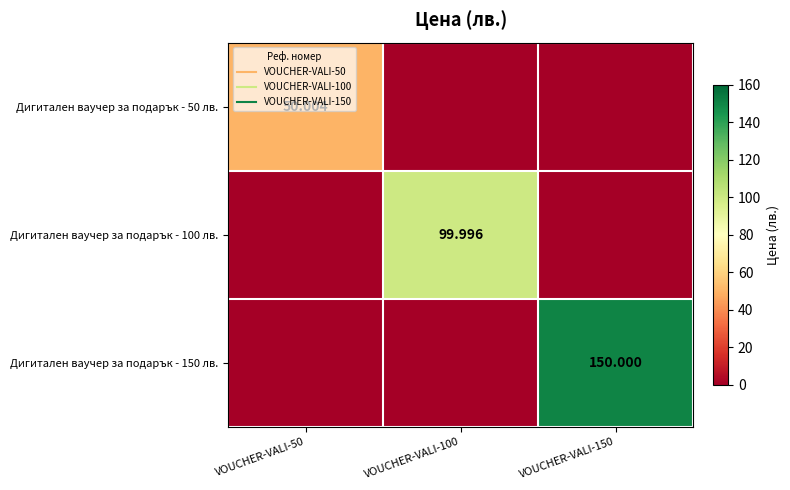

Is the value of Дигитален ваучер за подарък - 100 лв. at VOUCHER-VALI-50 greater than the value of Дигитален ваучер за подарък - 50 лв. at VOUCHER-VALI-150?

No